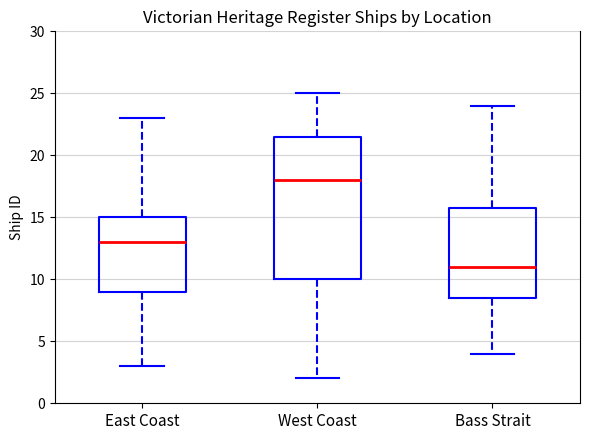

Comparing the boxes themselves (not the whiskers), which one is the tallest?

West Coast